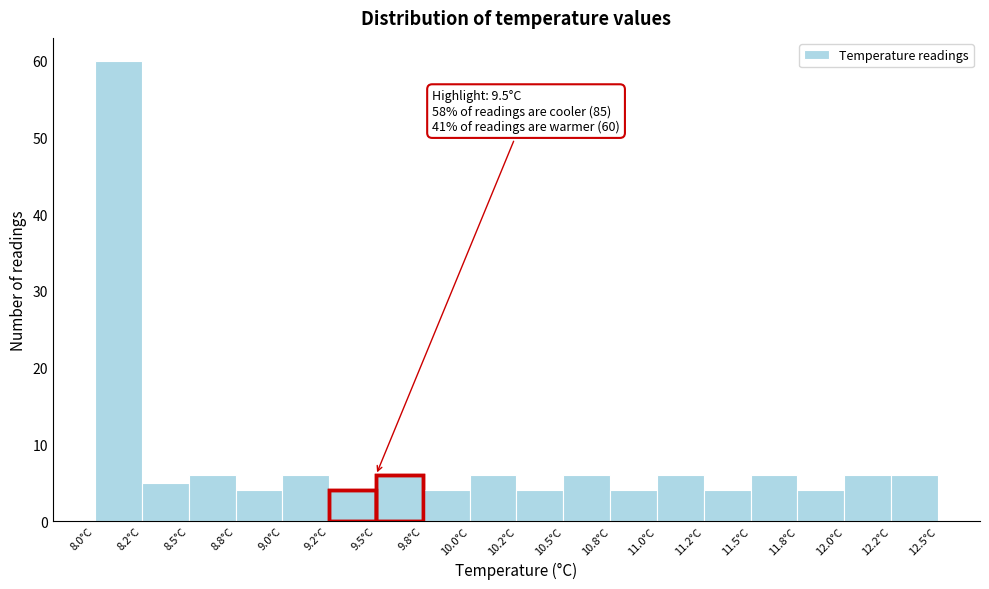

Reading left to right, extract all data points from this chart.

8.0°C=60	8.2°C=5	8.5°C=6	8.8°C=4	9.0°C=6	9.2°C=4	9.5°C=6	9.8°C=4	10.0°C=6	10.2°C=4	10.5°C=6	10.8°C=4	11.0°C=6	11.2°C=4	11.5°C=6	11.8°C=4	12.0°C=6	12.2°C=6